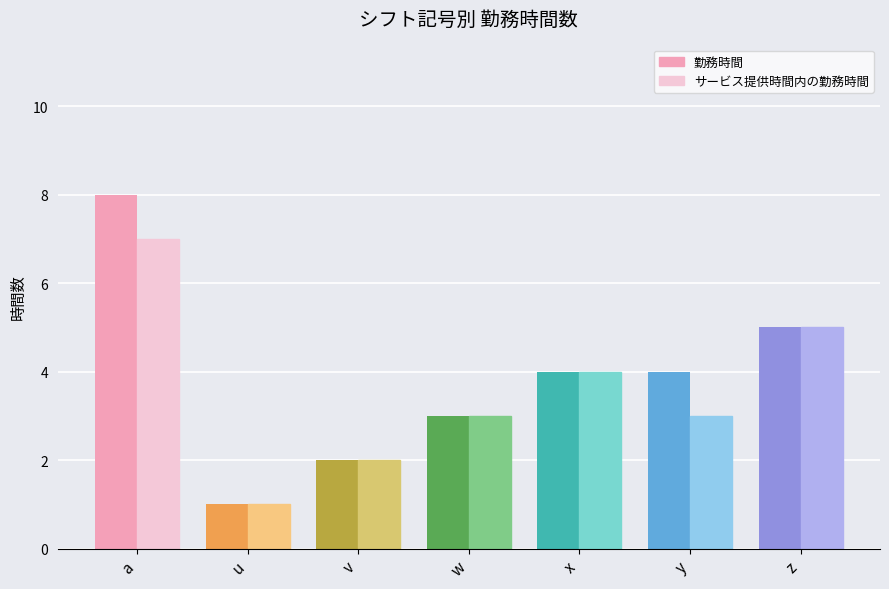

What is the sum of all 勤務時間 values?

27